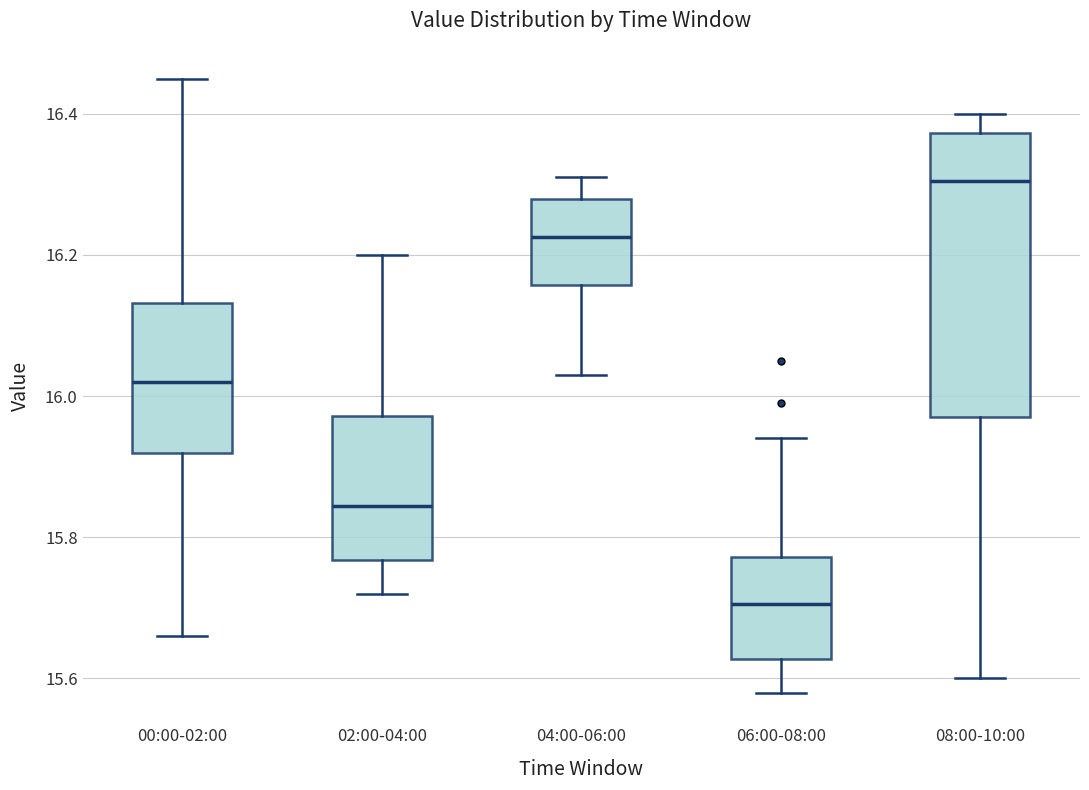

Reading left to right, read every box against the y-axis: the position of its median line, the range the box covers, and the ends of its whiskers. The values are not printed on the chart, so give them approximately, as read against the axis.

00:00-02:00: median 16.02, box 15.92 to 16.14, whiskers 15.66 to 16.46
02:00-04:00: median 15.84, box 15.76 to 15.98, whiskers 15.72 to 16.20
04:00-06:00: median 16.22, box 16.16 to 16.28, whiskers 16.04 to 16.32
06:00-08:00: median 15.70, box 15.62 to 15.78, whiskers 15.58 to 15.94
08:00-10:00: median 16.30, box 15.98 to 16.38, whiskers 15.60 to 16.40